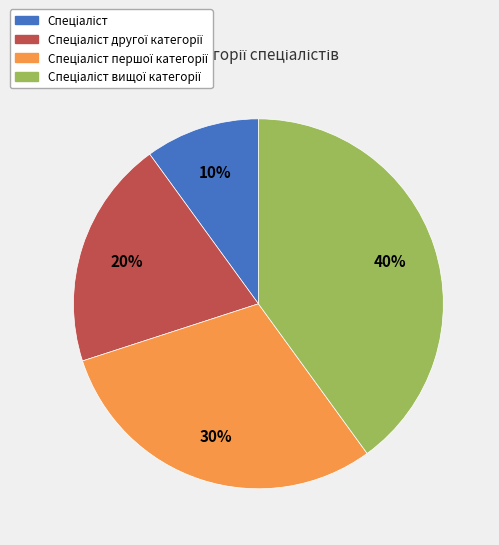

To the nearest percent, what is the difference between the largest and smallest slice percentages?

30%